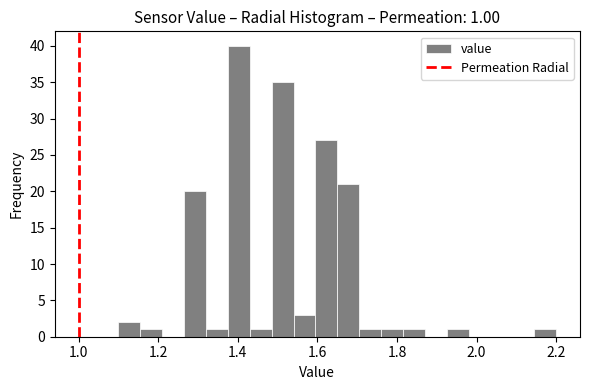

Read against the x-axis, roughly where is the centre of the tallest bar?

1.40